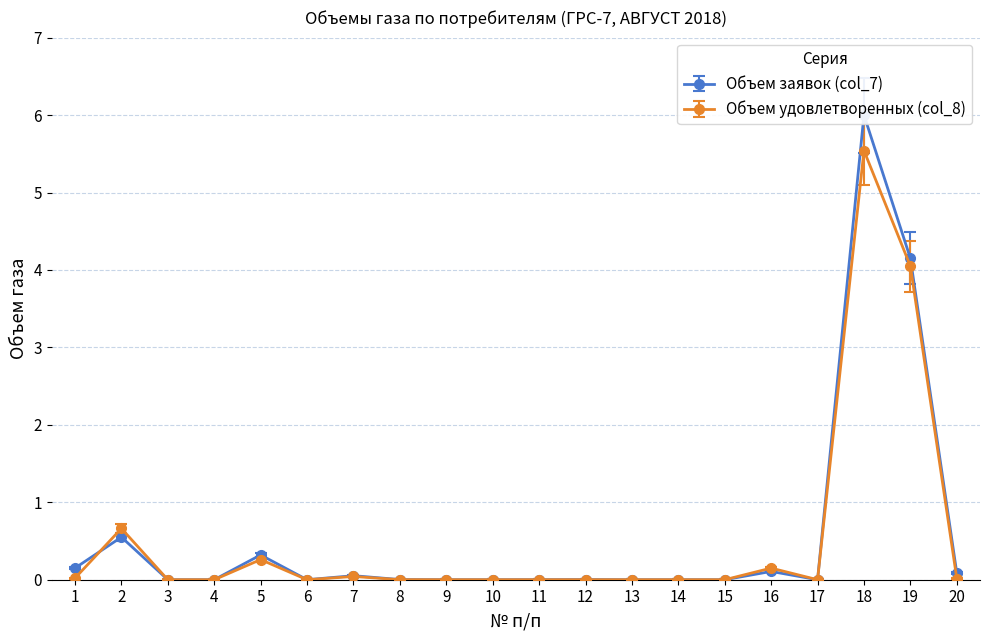

What is the greatest value displayed?

6.0